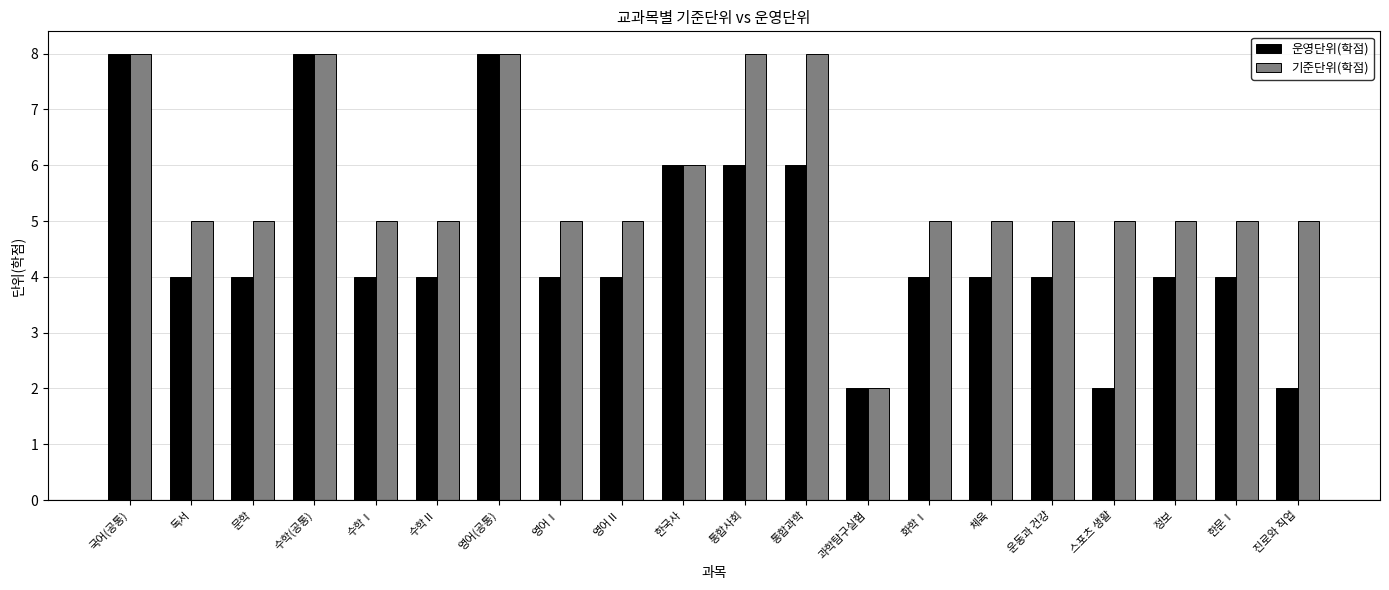

How many 운영단위(학점) values are between 4 and 6?

14